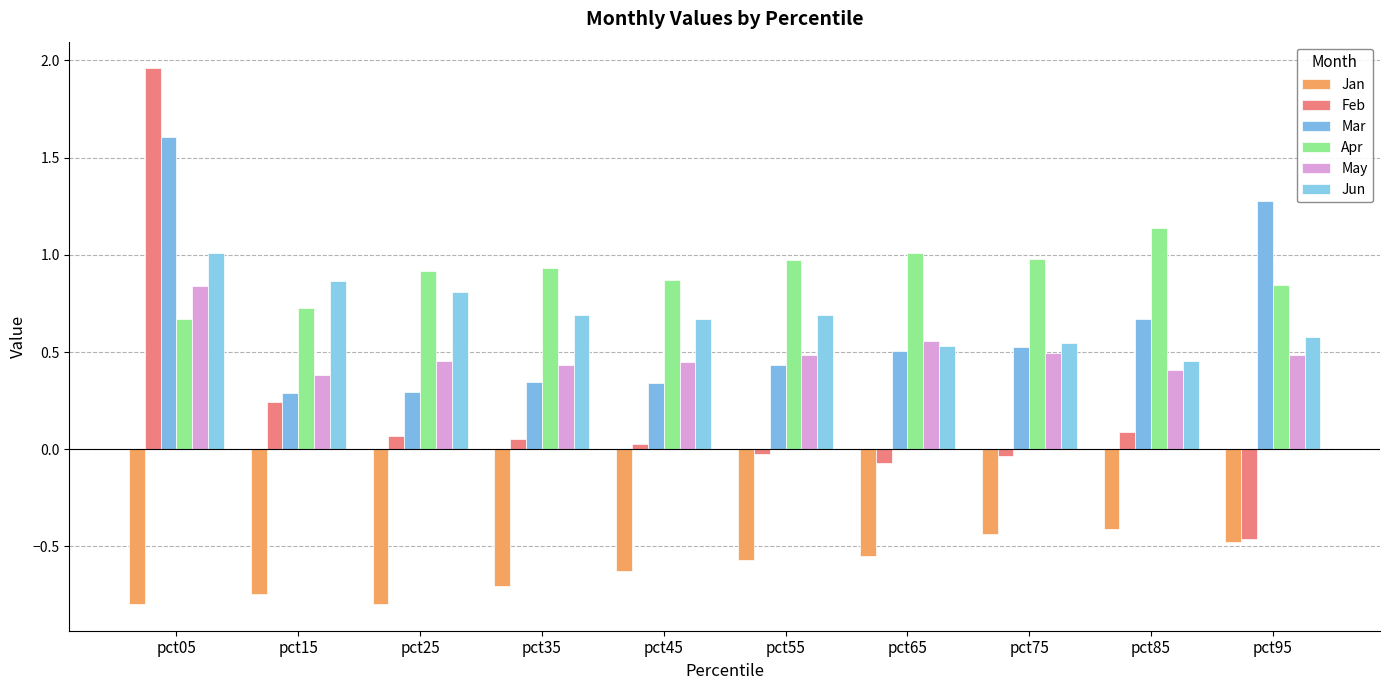

Where does the Feb series first go above 0?

pct05